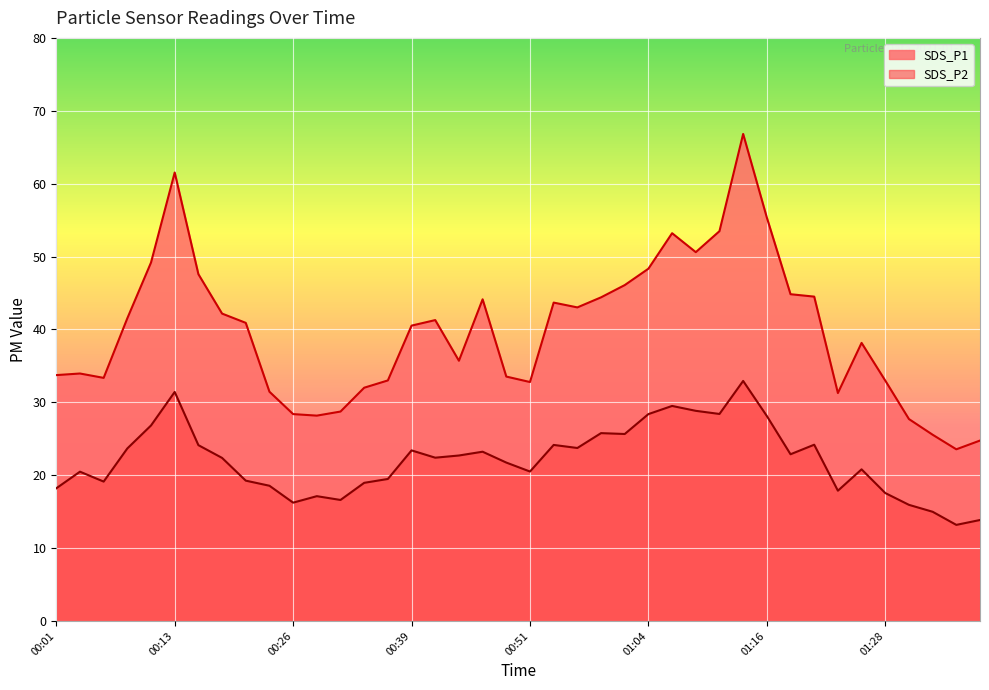

Reading left to right, transcribe all the data shown in this chart.

SDS_P1: 33.7	34.0	33.4	41.5	49.2	61.5	47.6	42.2	40.9	31.4	28.4	28.2	28.7	32.0	33.0	40.5	41.3	35.7	44.1	33.5	32.8	43.7	43.0	44.4	46.1	48.3	53.2	50.6	53.5	66.8	55.4	44.8	44.5	31.3	38.1	33.0	27.7	25.6	23.6	24.8
SDS_P2: 18.2	20.5	19.1	23.7	26.8	31.4	24.1	22.4	19.2	18.6	16.2	17.1	16.6	18.9	19.5	23.4	22.4	22.7	23.2	21.7	20.5	24.1	23.7	25.8	25.6	28.4	29.5	28.8	28.4	32.9	28.1	22.9	24.2	17.9	20.8	17.6	15.9	15.0	13.2	13.8